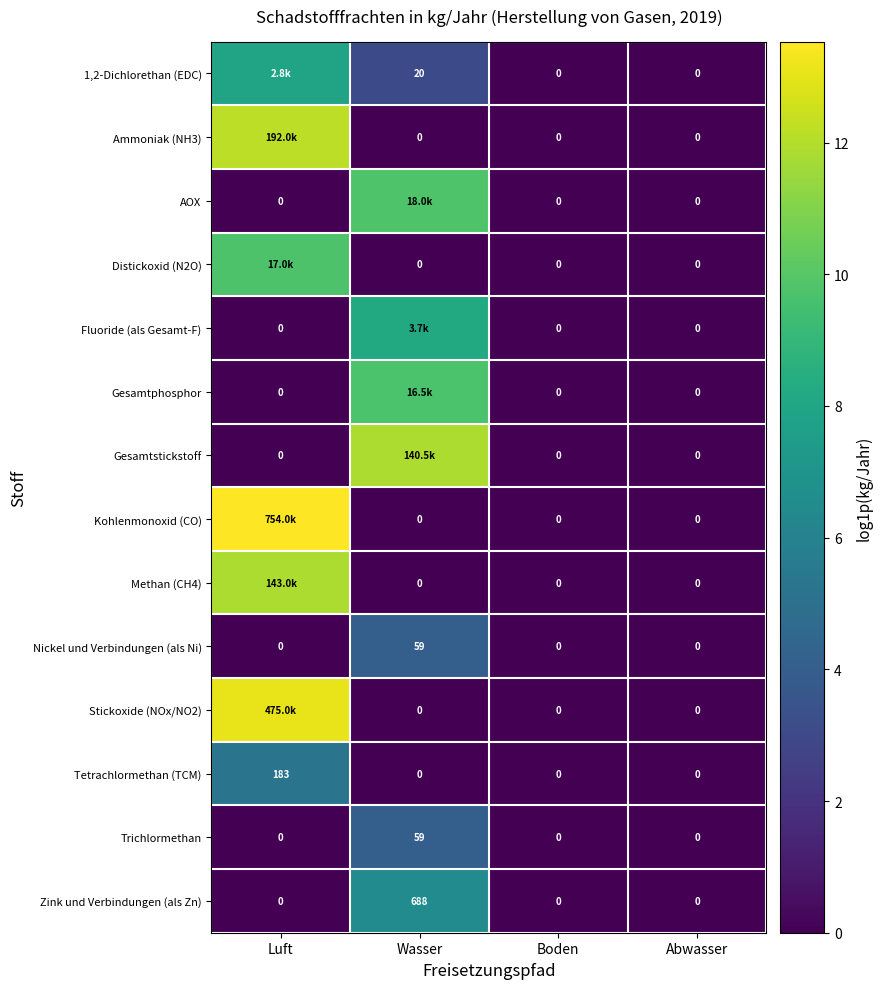

Is it true that Distickoxid (N2O) equals 12.7 at Luft?

False